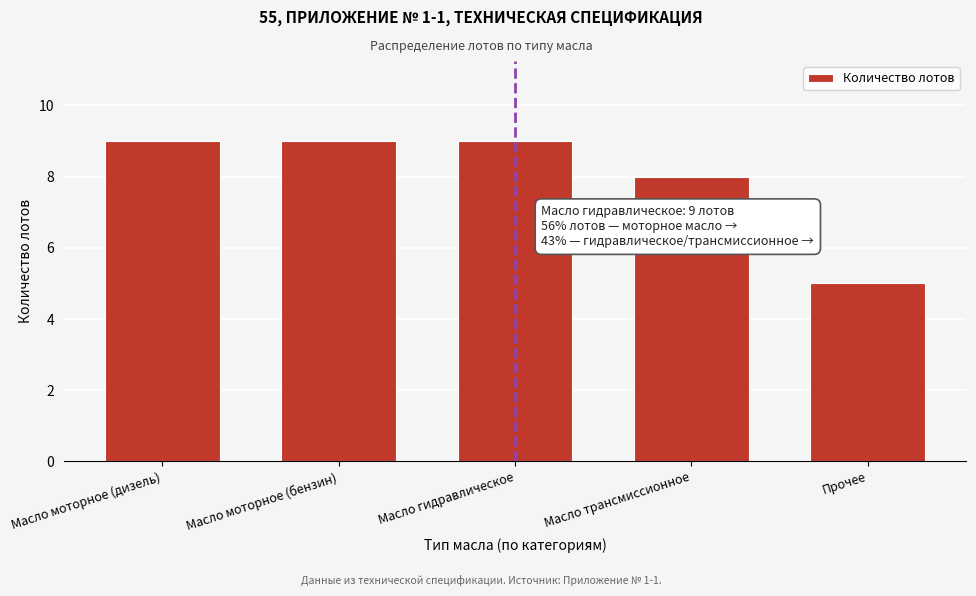

Reading left to right, extract all data points from this chart.

Масло моторное (дизель)=9	Масло моторное (бензин)=9	Масло гидравлическое=9	Масло трансмиссионное=8	Прочее=5